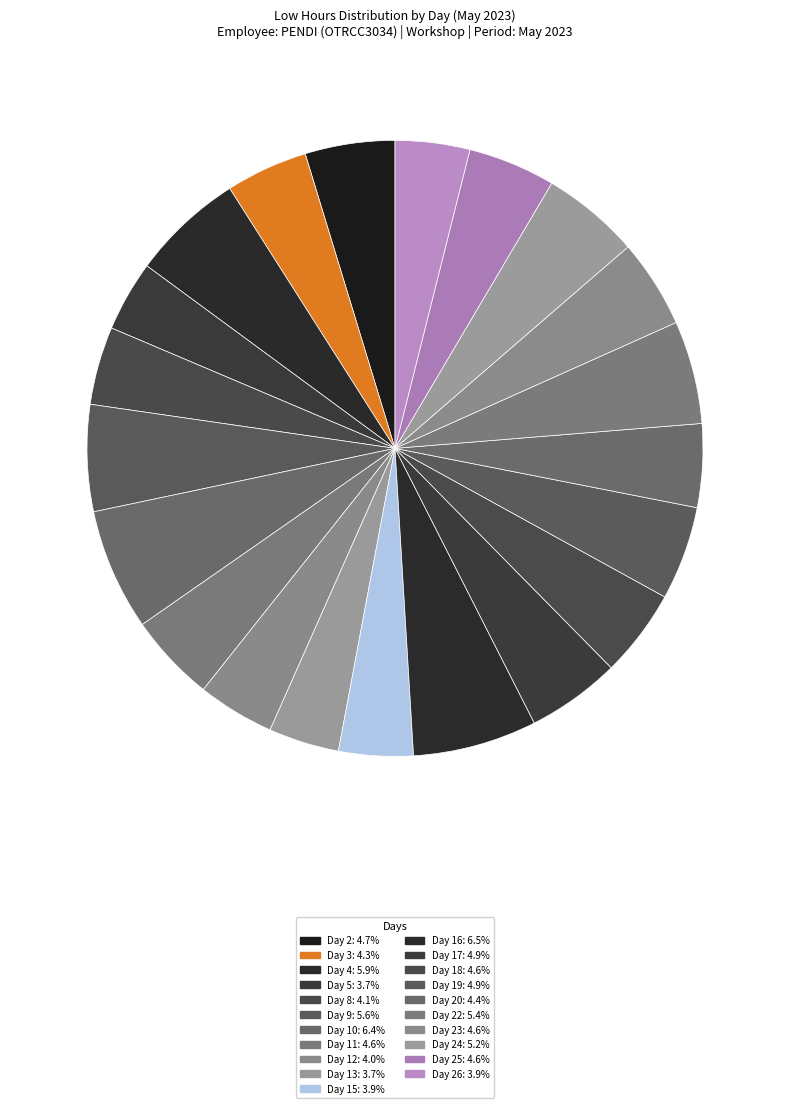

Rank the categories by value from lowest to highest.

13, 5, 15, 26, 12, 8, 3, 20, 25, 18, 11, 23, 2, 17, 19, 24, 22, 9, 4, 10, 16